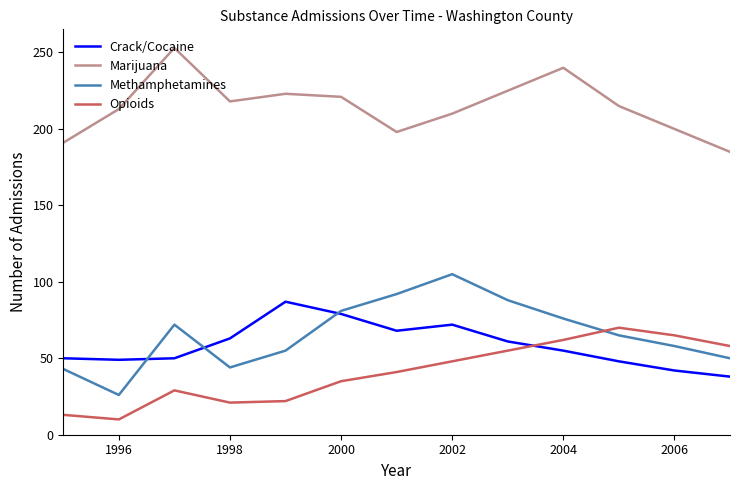

Which series has the largest total across all categories?

Marijuana